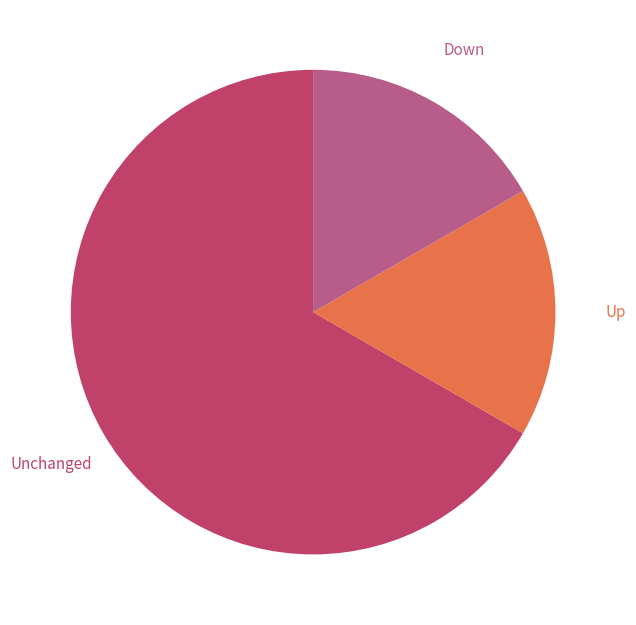

Is there any slice that represents more than half of the pie?

Yes